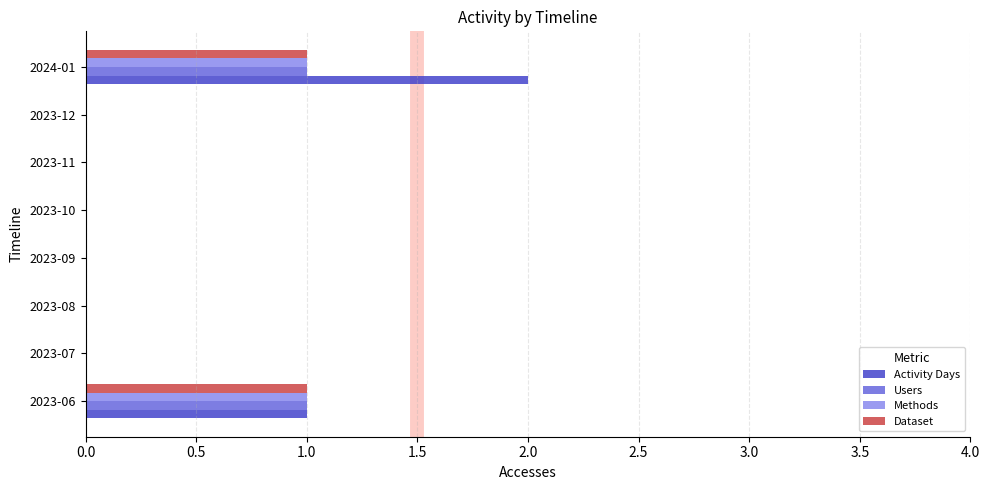

Which series has the largest range (max minus min)?

Activity Days